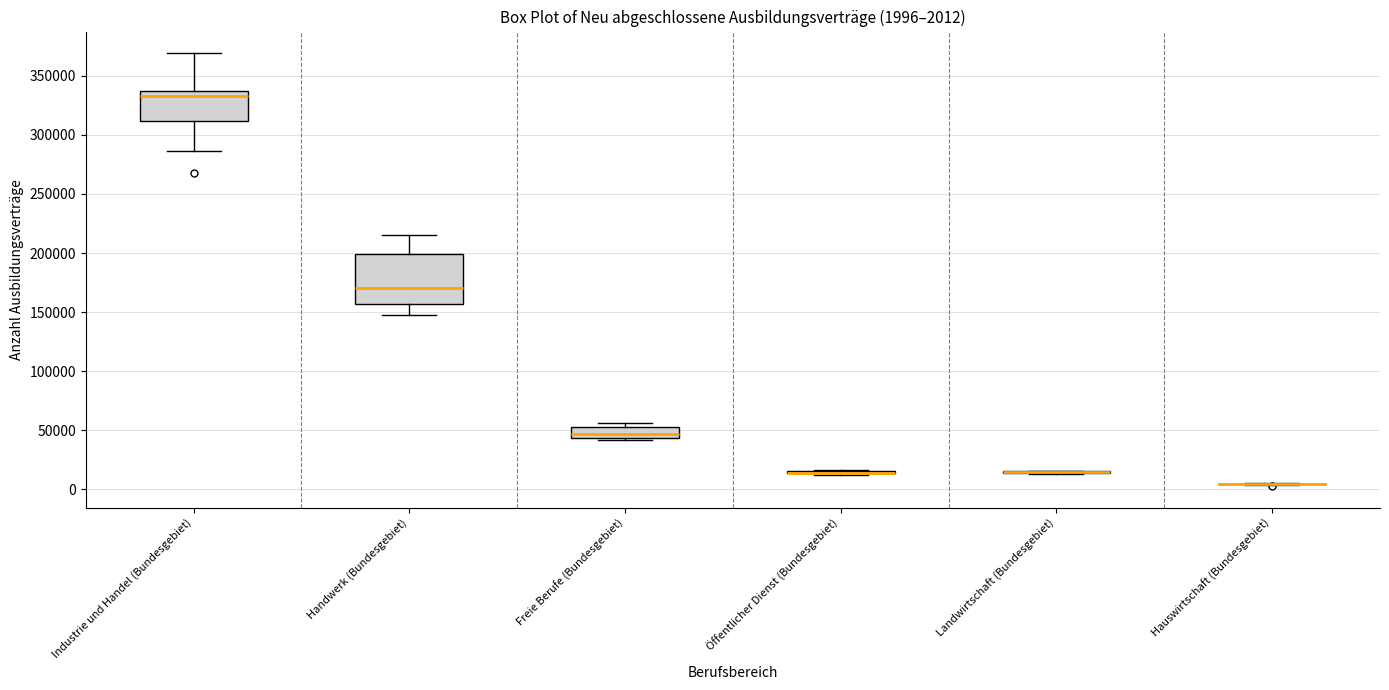

Comparing the boxes themselves (not the whiskers), which one is the tallest?

Handwerk (Bundesgebiet)